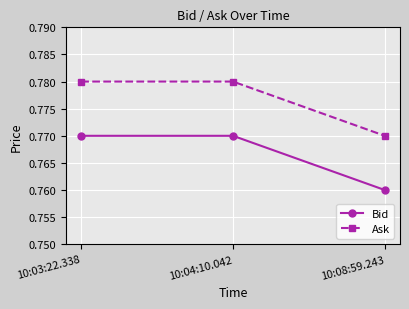

At 10:04:10.042, list the series in order from largest to smallest.

Ask, Bid